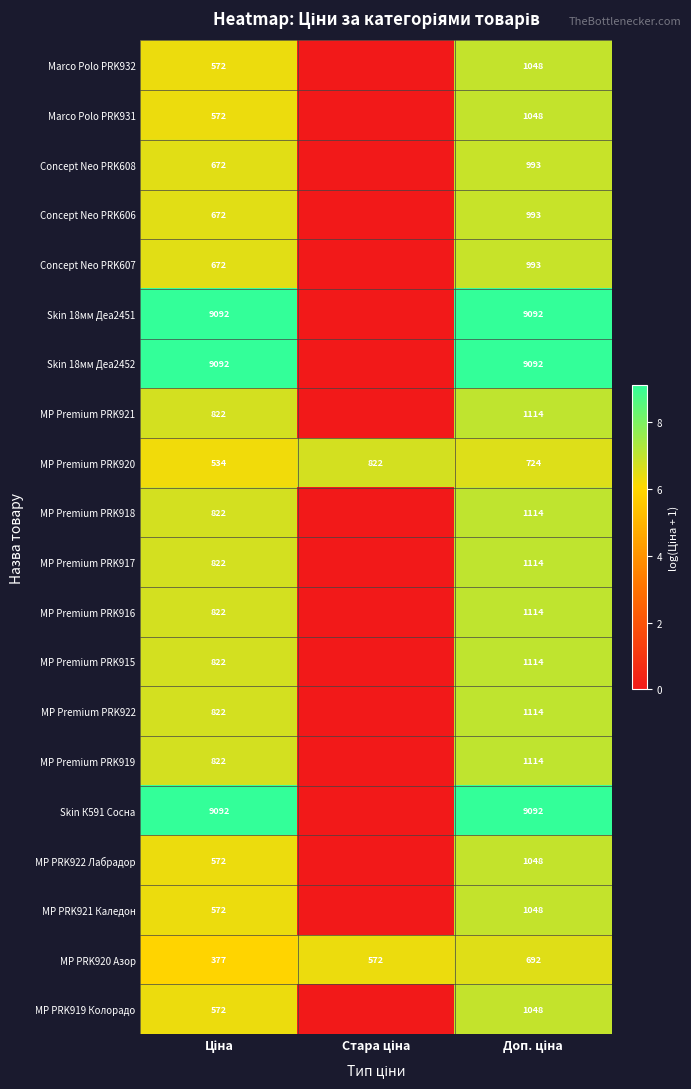

What is the lowest value of the MP Premium PRK920 series?

534